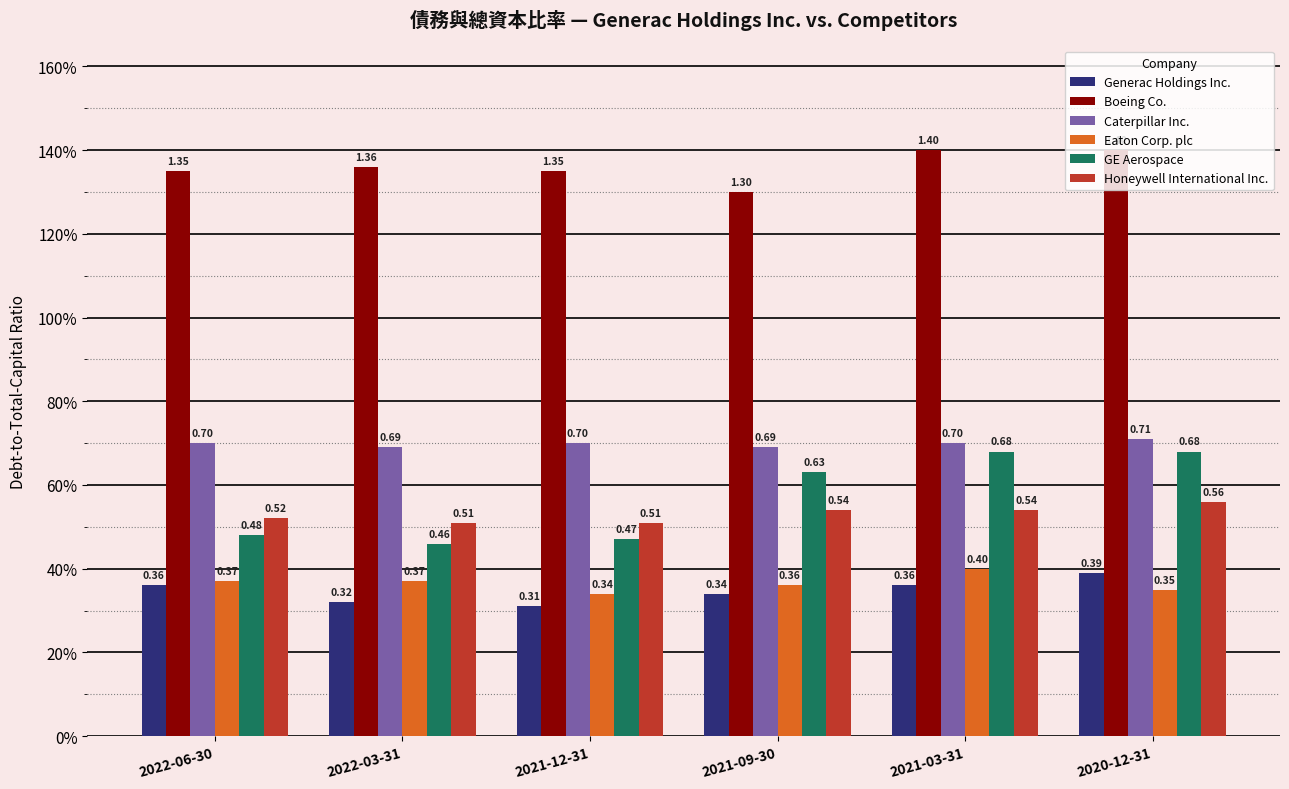

What are all the series names shown in the legend?

Generac Holdings Inc., Boeing Co., Caterpillar Inc., Eaton Corp. plc, GE Aerospace, Honeywell International Inc.